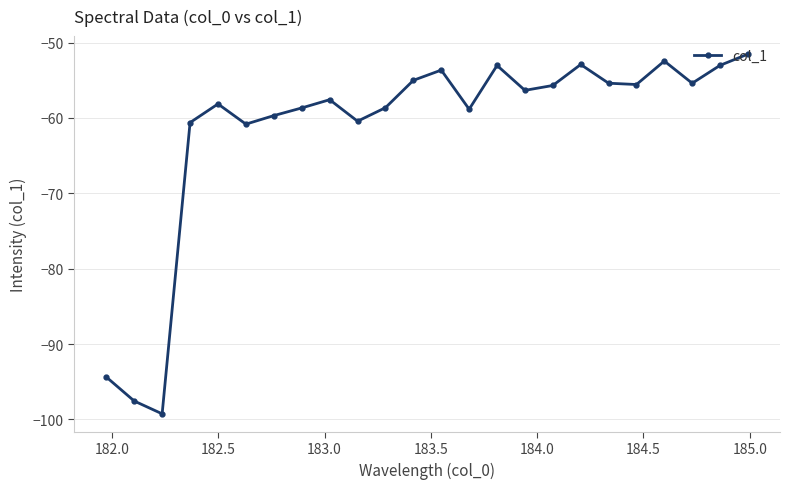

What is the smallest value displayed?

-99.3